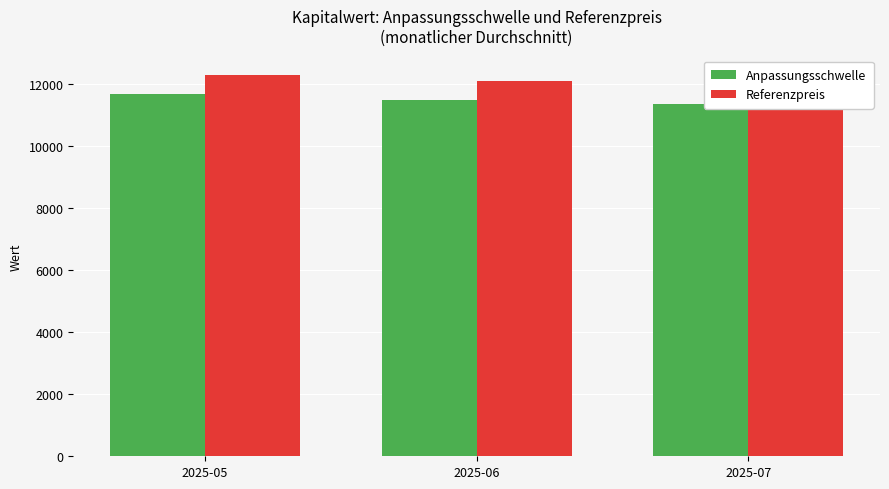

How many groups of bars are there?

3